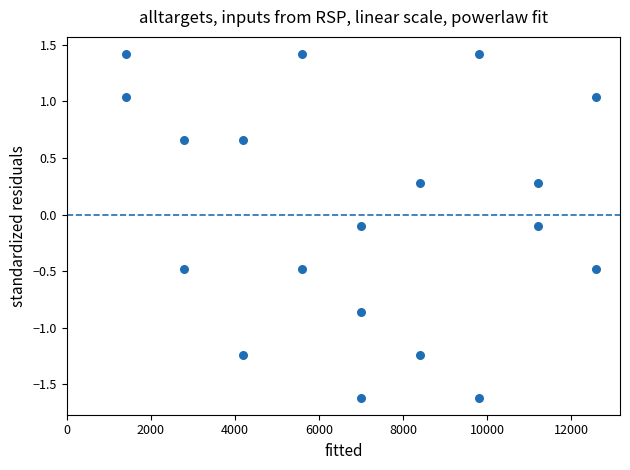

What is the range of X values (max minus min)?

11200.0